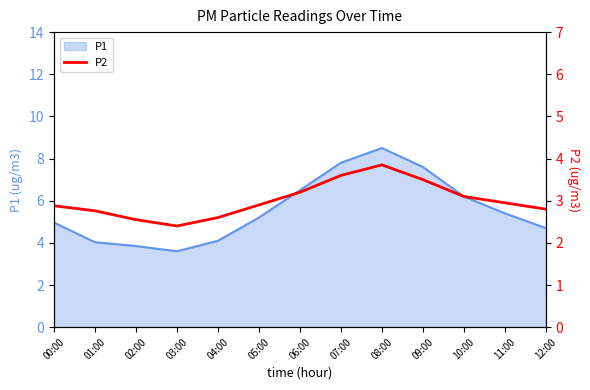

At which category does the chart reach its peak across all series?

08:00